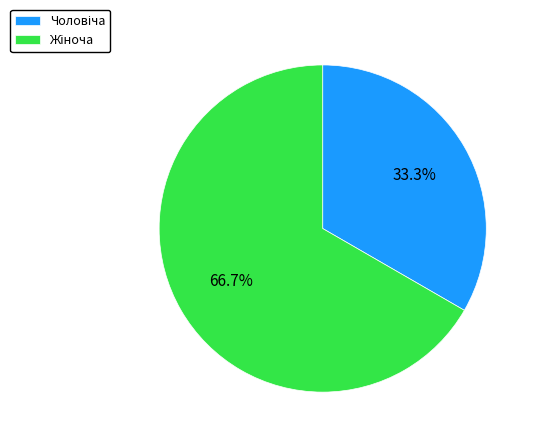

Does any single category account for the majority?

Yes